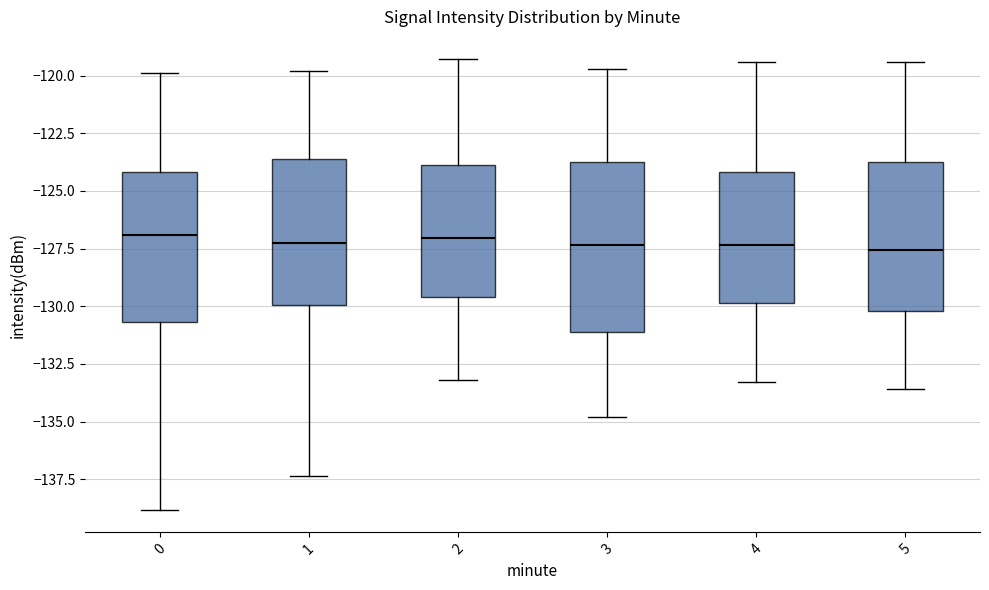

Reading left to right, transcribe this box plot: for each box, give where its median line is, the range the box spans, and where its two whiskers end, as read against the y-axis. The values are not printed on the chart, so give them approximately, as read against the axis.

0: median -127.0, box -130.5 to -124.0, whiskers -139.0 to -120.0
1: median -127.5, box -130.0 to -123.5, whiskers -137.5 to -120.0
2: median -127.0, box -129.5 to -124.0, whiskers -133.0 to -119.5
3: median -127.5, box -131.0 to -123.5, whiskers -135.0 to -119.5
4: median -127.5, box -130.0 to -124.0, whiskers -133.5 to -119.5
5: median -127.5, box -130.0 to -123.5, whiskers -133.5 to -119.5